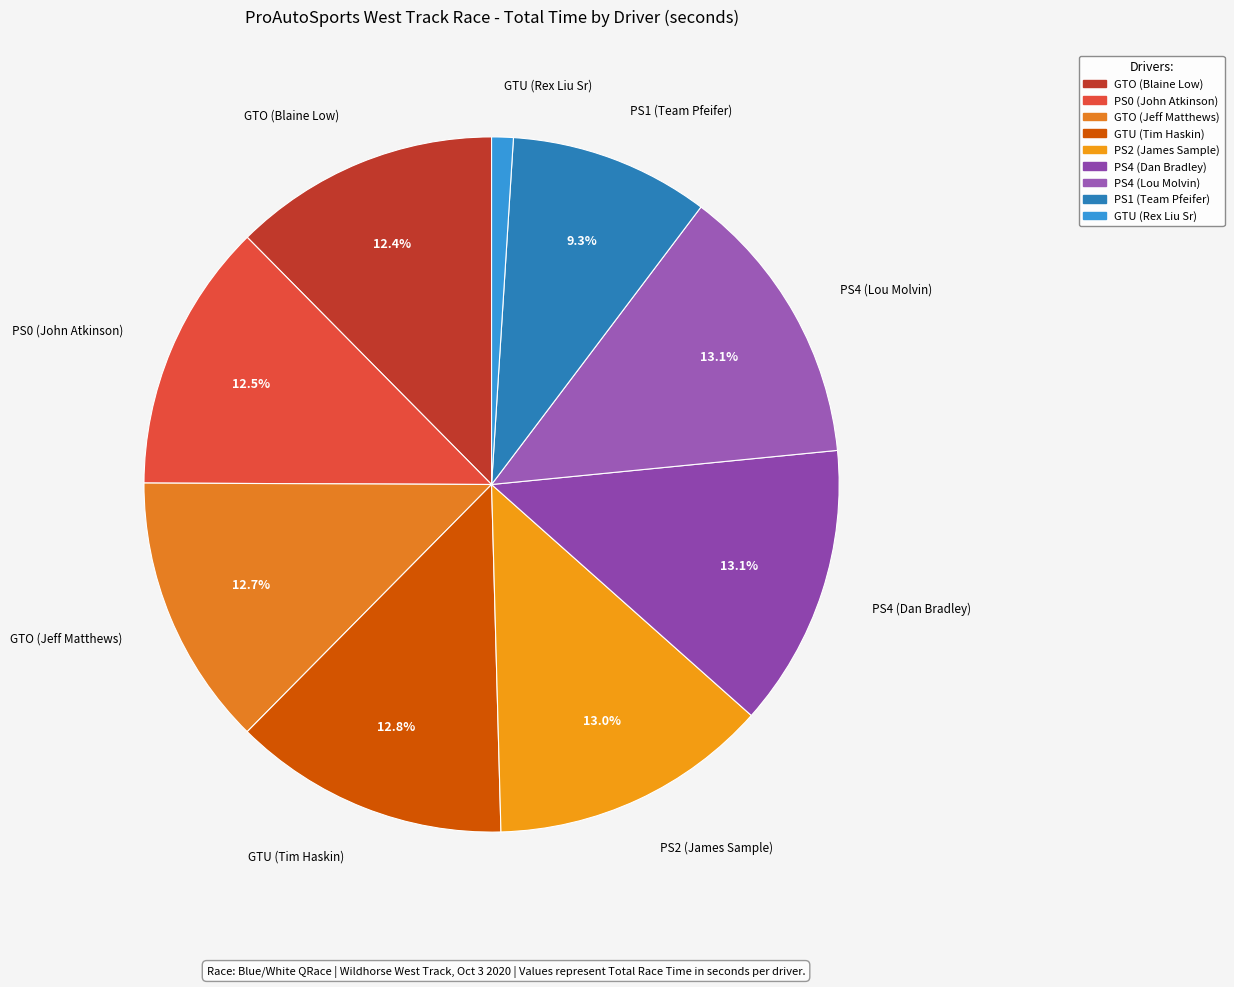

Rank the categories by value from lowest to highest.

GTU, PS1, GTO, PS0, GTO, GTU, PS2, PS4, PS4